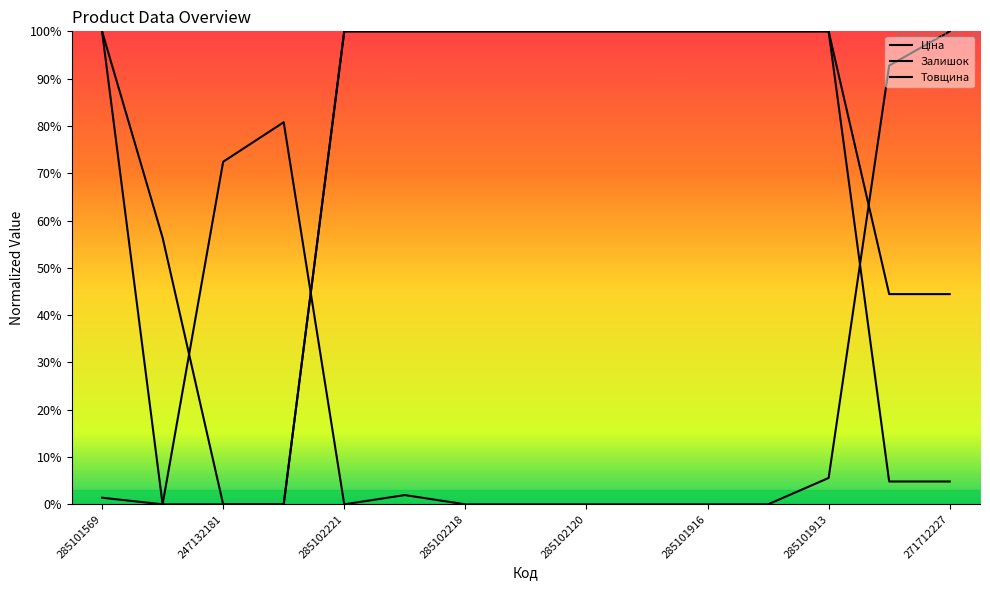

Reading left to right, list all the values displayed in this chart.

Ціна: 1.0	0.6	0.0	0.0	1.0	1.0	1.0	1.0	1.0	1.0	1.0	1.0	1.0	0.0	0.0
Залишок: 0.0	0.0	0.7	0.8	0.0	0.0	0.0	0.0	0.0	0.0	0.0	0.0	0.1	0.9	1.0
Товщина: 1.0	0.0	0.0	0.0	1.0	1.0	1.0	1.0	1.0	1.0	1.0	1.0	1.0	0.4	0.4